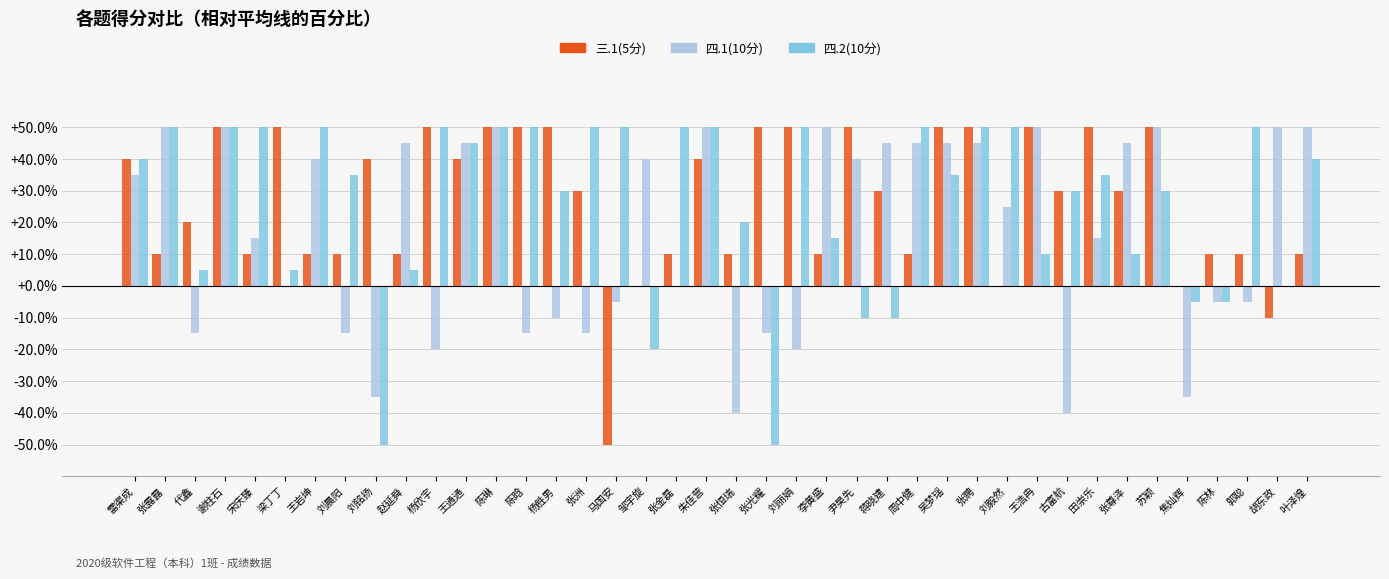

True or false: 四.2(10分) has a value of -10.0 at 蒋晓建.

True